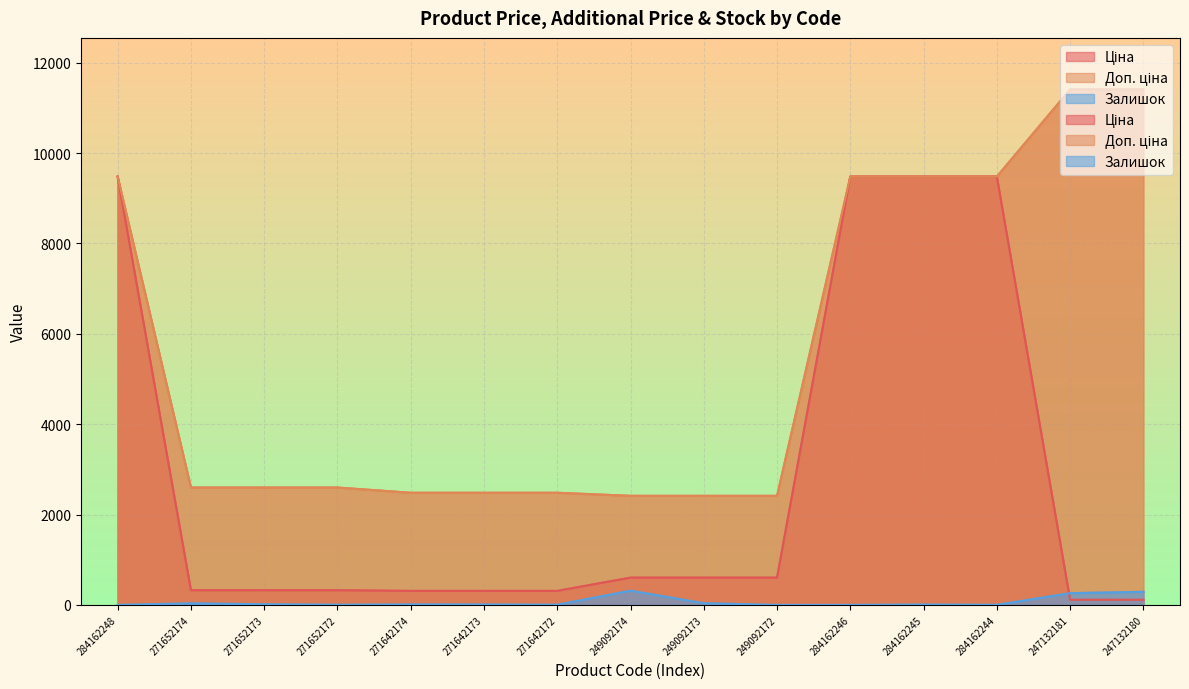

What is the sum of all Доп. ціна values?

83227.0